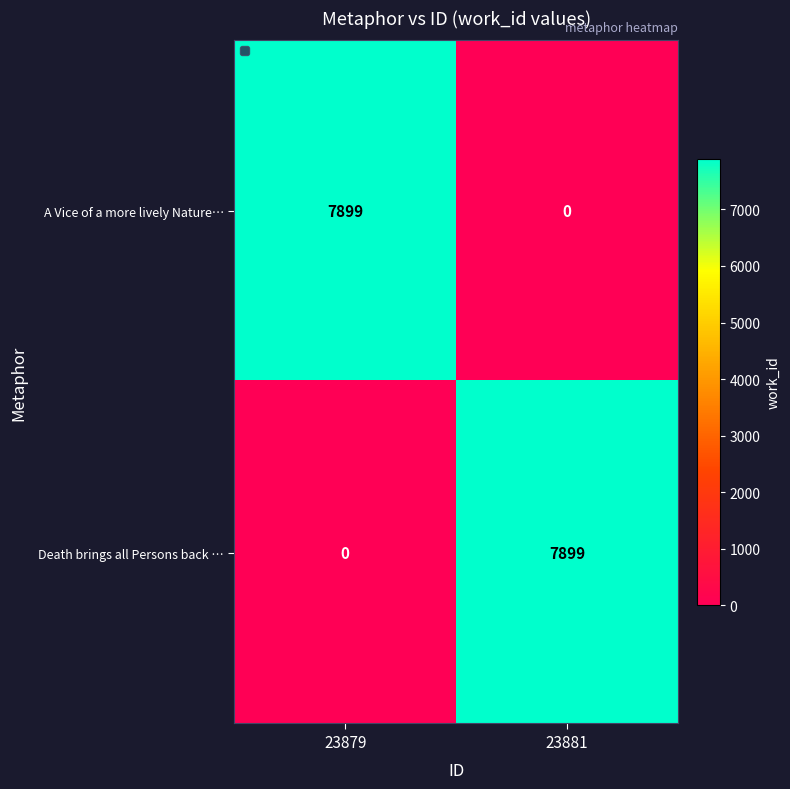

Reading left to right, transcribe all the data shown in this chart.

A Vice of a more lively Nature…: 23879=7899	23881=0
Death brings all Persons back …: 23879=0	23881=7899